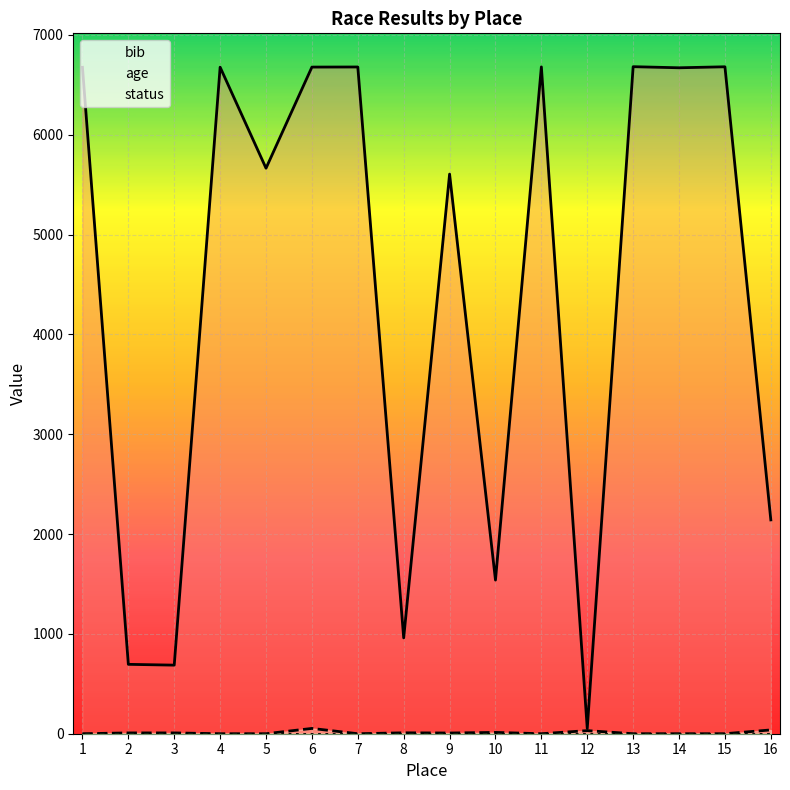

What is the average value of the age series?

10